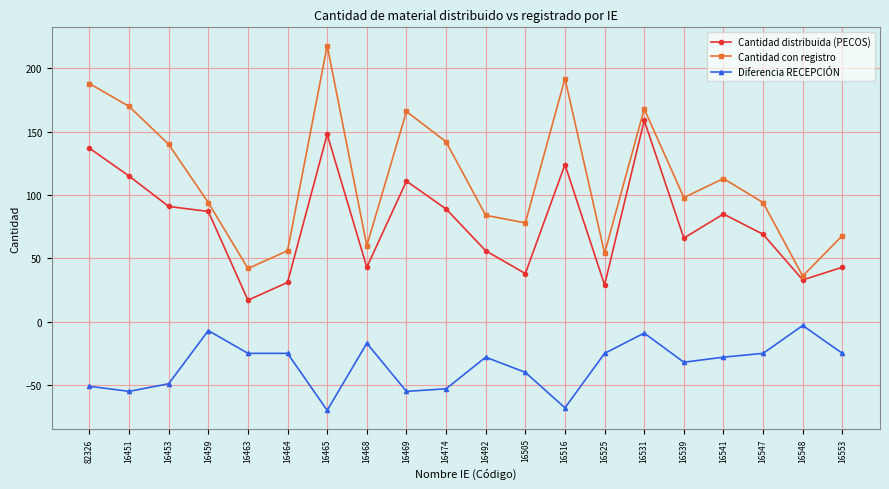

What value does the Cantidad con registro series have at 16451?

170